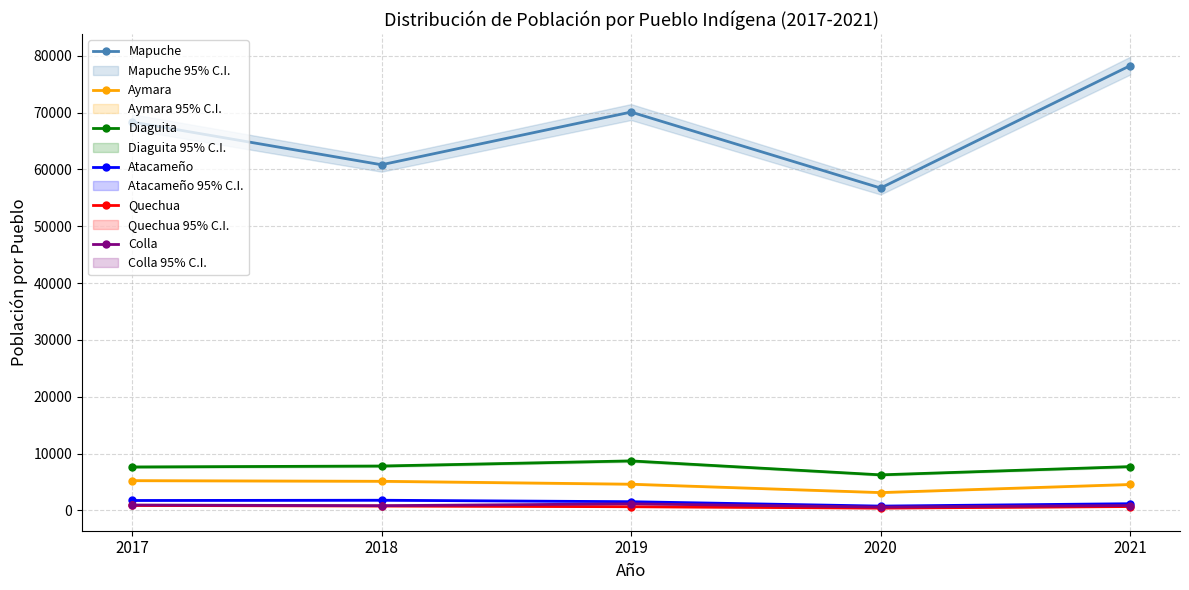

At which category does Quechua reach its first local valley?

2020